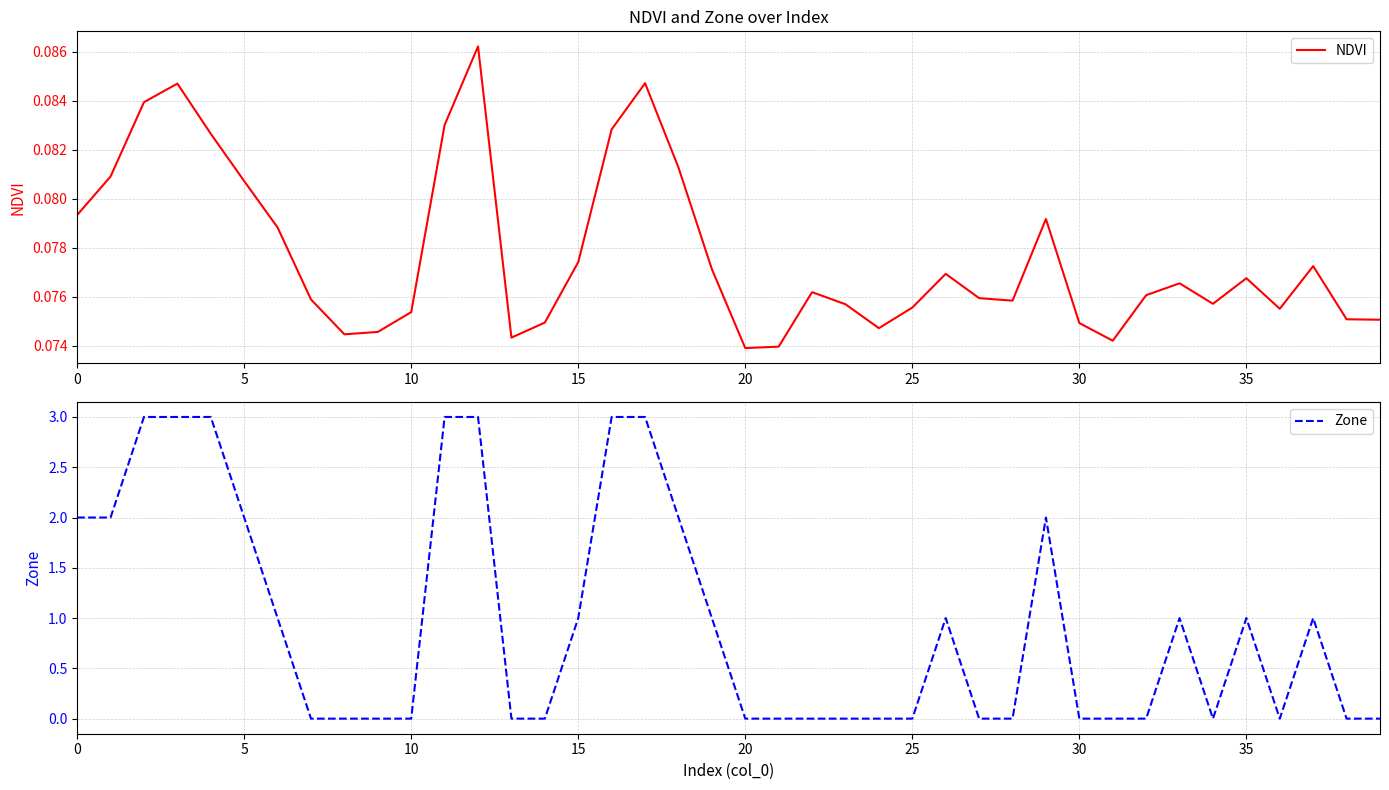

Which series has the largest total across all categories?

Zone